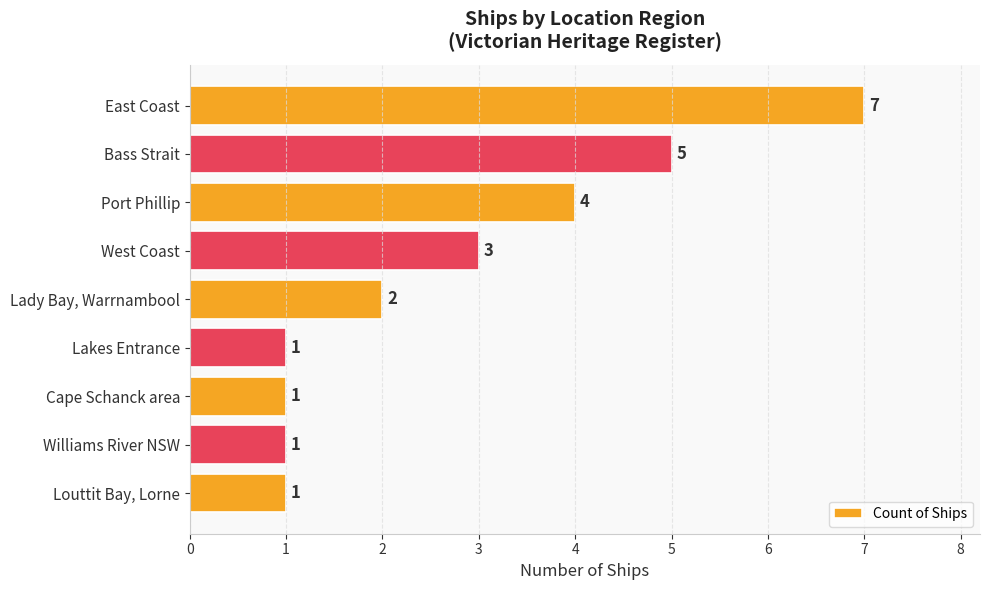

How many values are between 1 and 4?

7